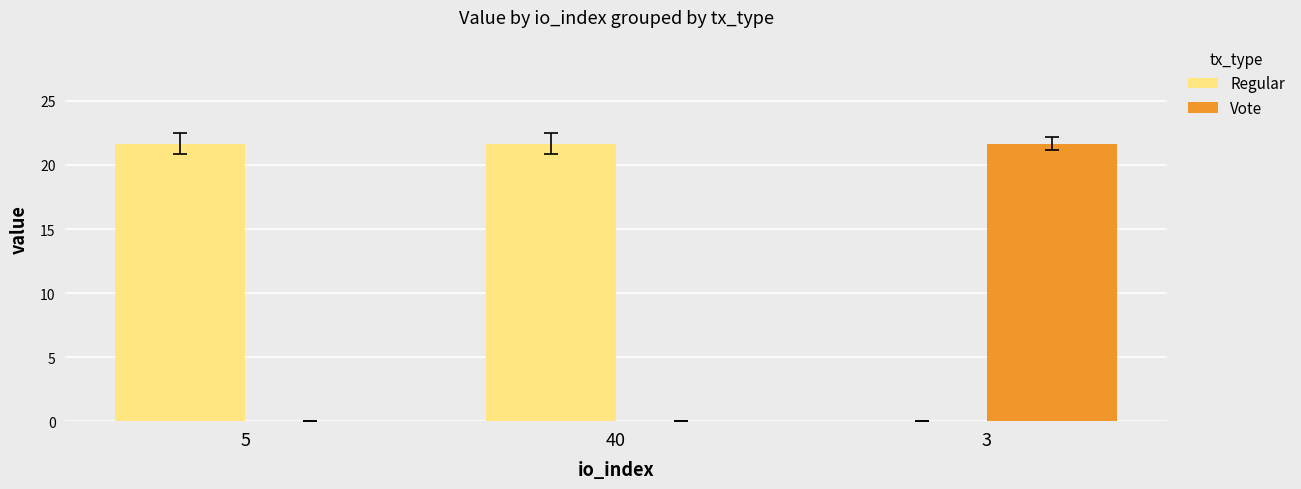

Is it true that Vote equals 30.2 at 3?

False